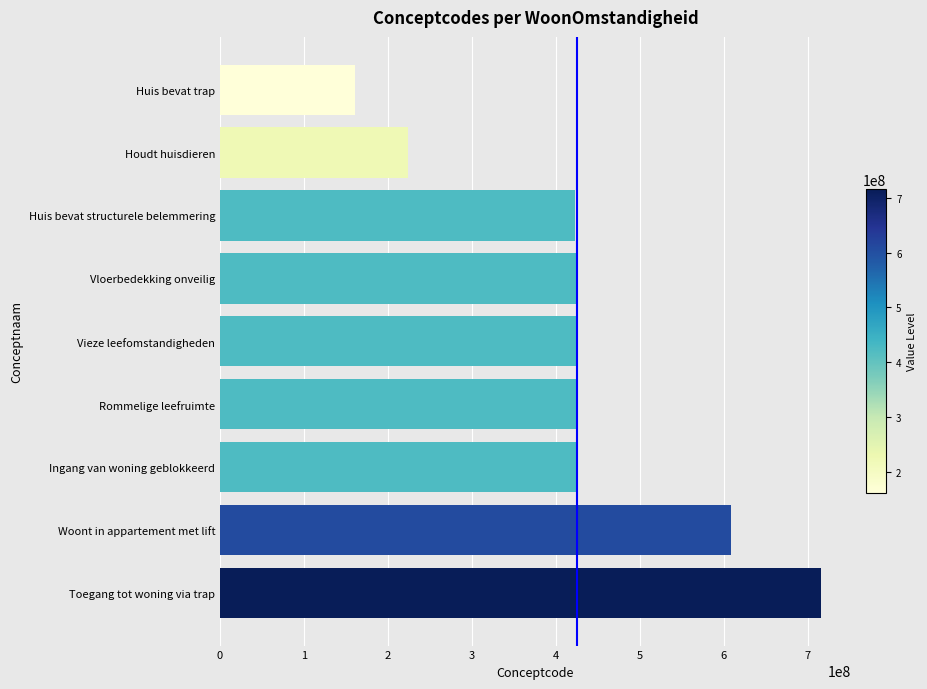

True or false: the data shows 343062064 at Woont in appartement met lift.

False